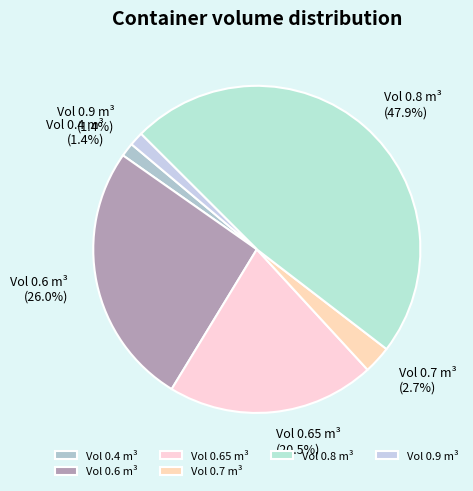

Does Vol 0.4 m³ represent more than half of the total?

No